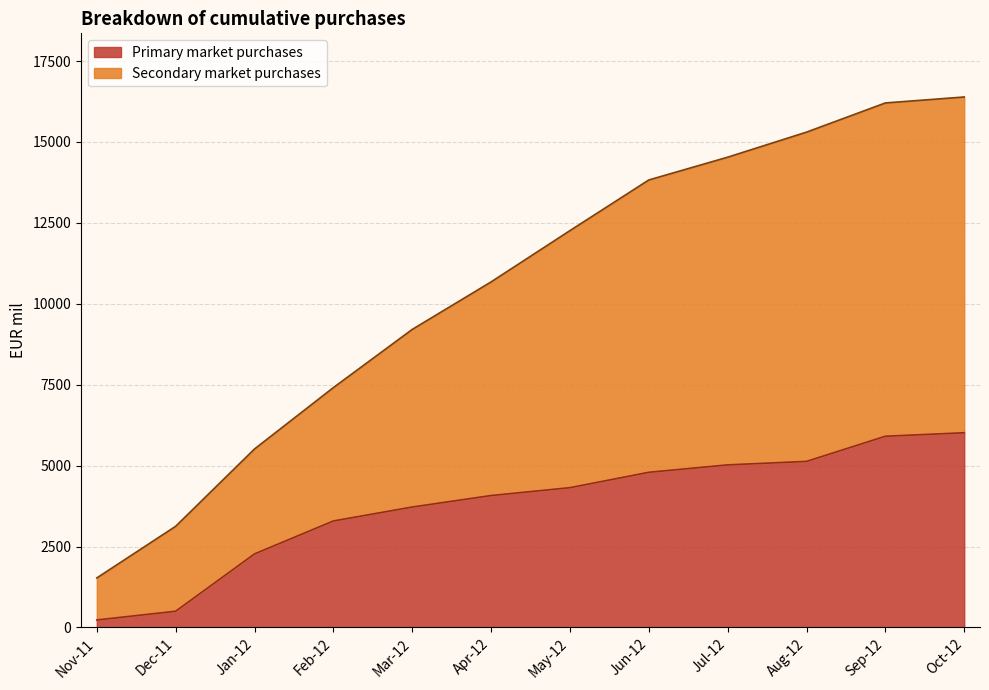

Which category has the lowest value in the Secondary market purchases series?

Nov-11